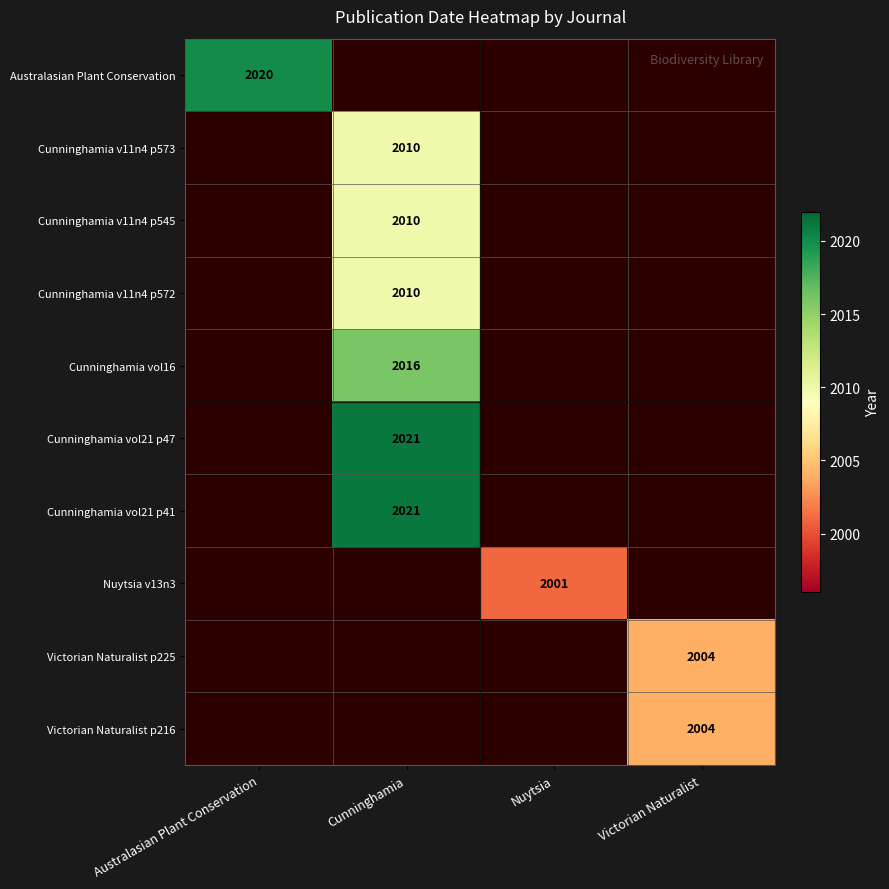

The Cunninghamia v11n4 p545 series shows 3618 at Cunninghamia. True or false?

False